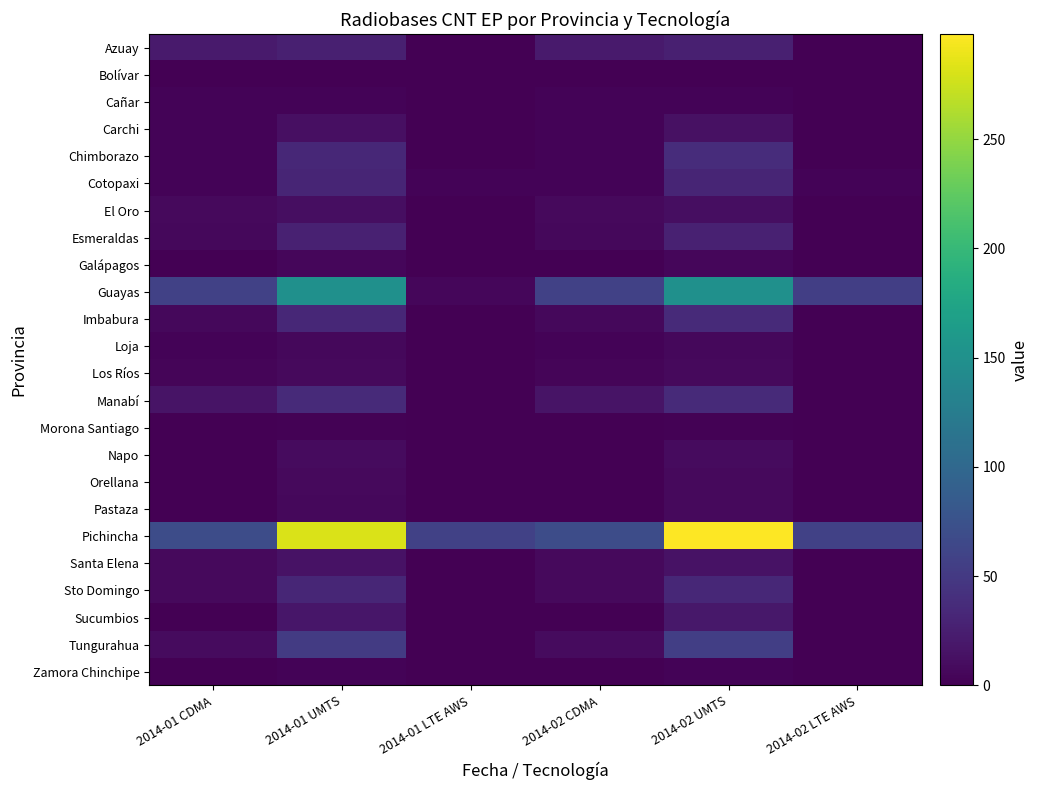

What is the sum of the Cañar values at 2014-02 CDMA and 2014-01 LTE AWS?

3